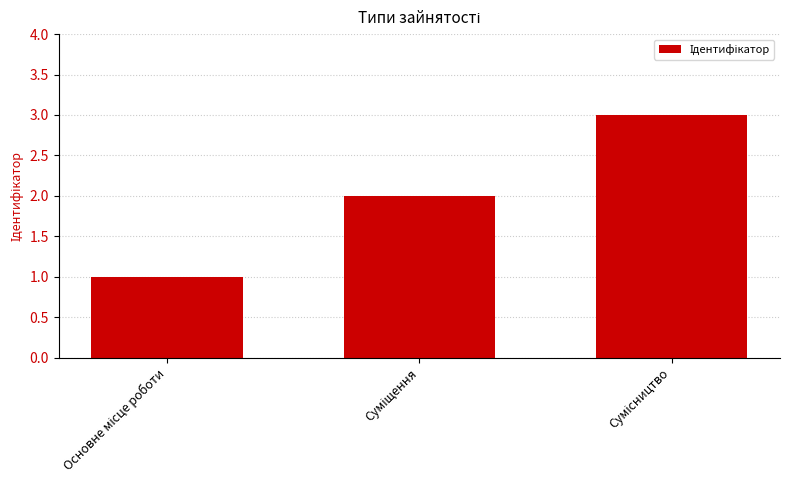

What is the sum of all values?

6